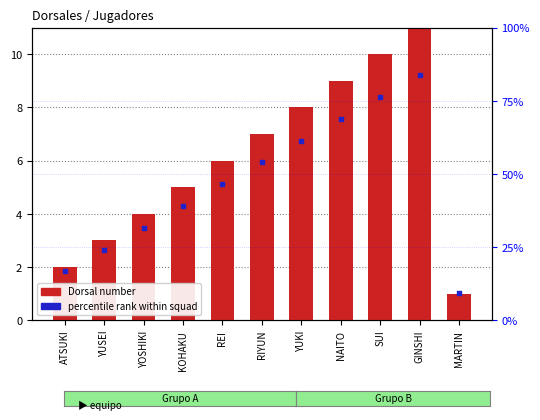

At which category is the sum across all series the highest?

GINSHI